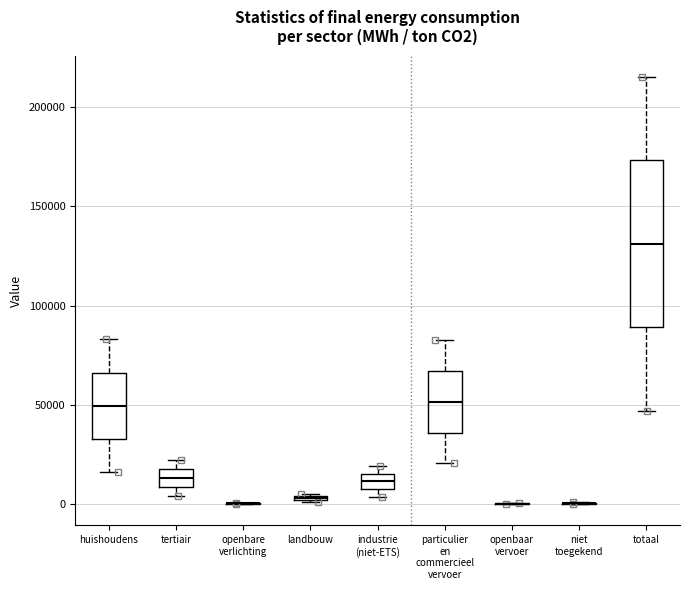

Comparing the boxes themselves (not the whiskers), which one is the tallest?

totaal